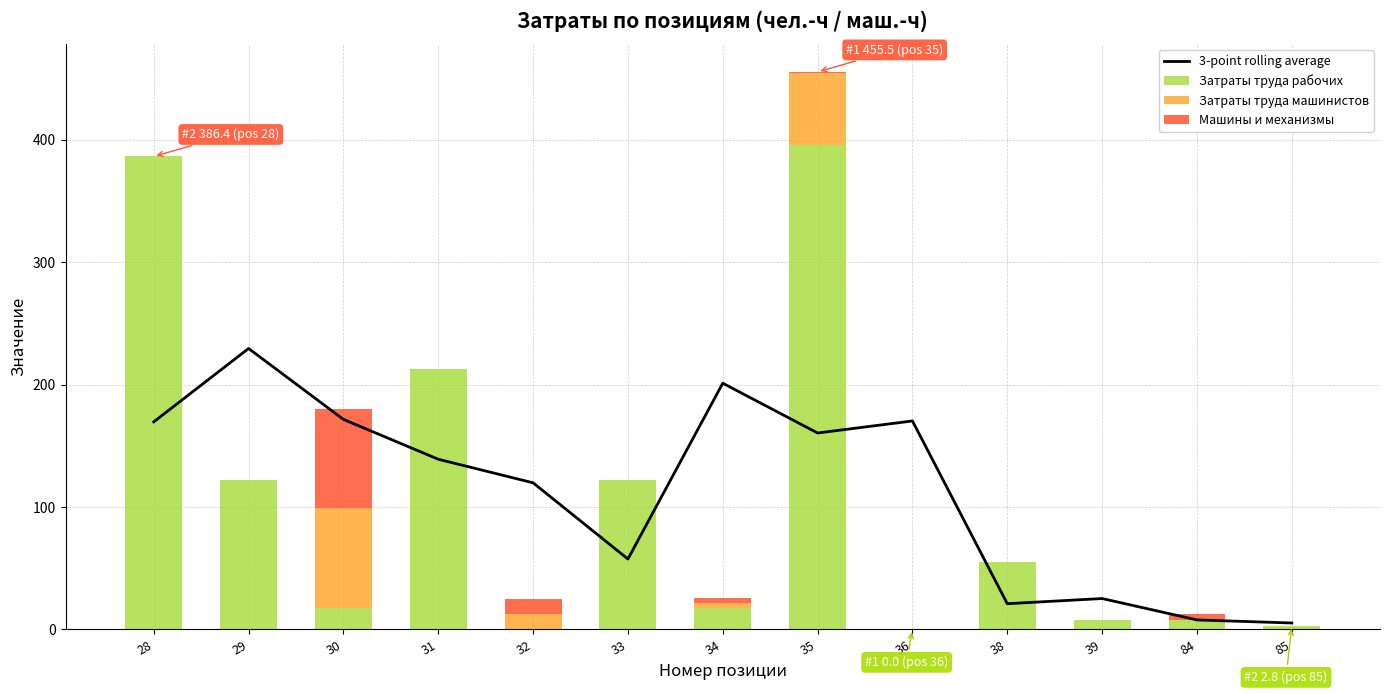

What are all the series names shown in the legend?

3-point rolling average, Затраты труда рабочих, Затраты труда машинистов, Машины и механизмы